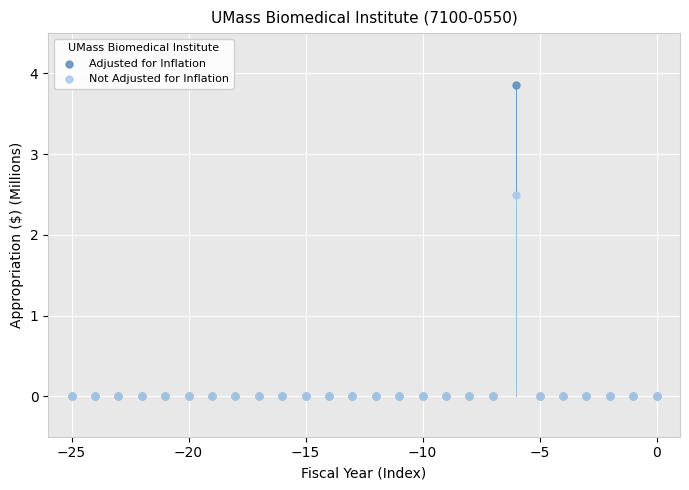

Which series has the widest spread of Y values?

Adjusted for Inflation